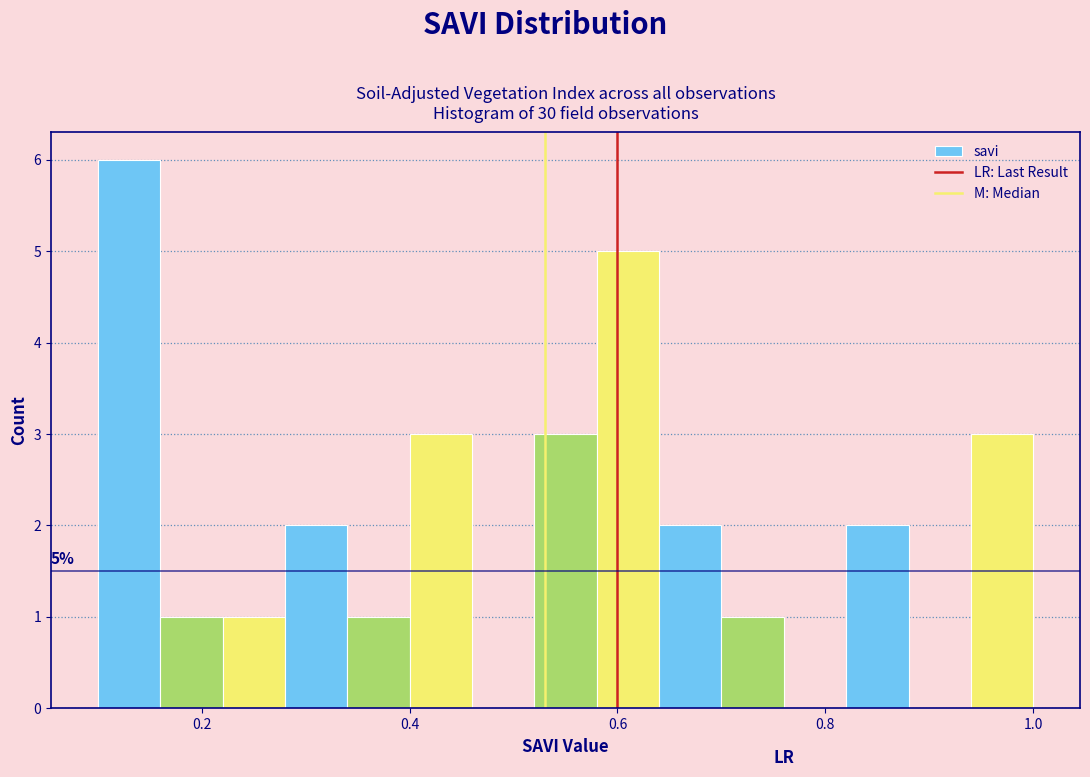

Around what value on the x-axis is the tallest bar? Give the approximate position of its centre, as read against the axis.

0.14